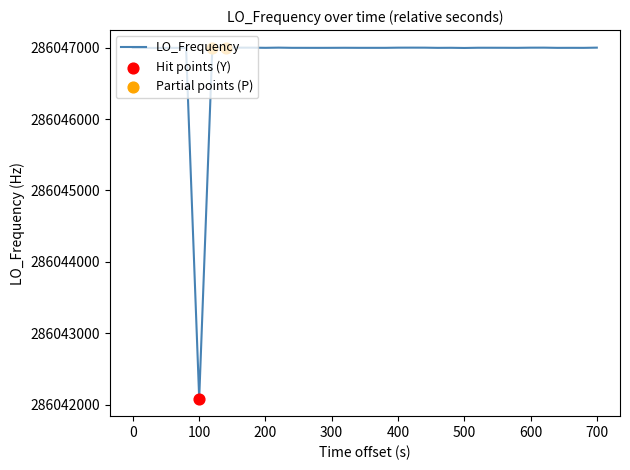

Does the chart have visible grid lines?

No